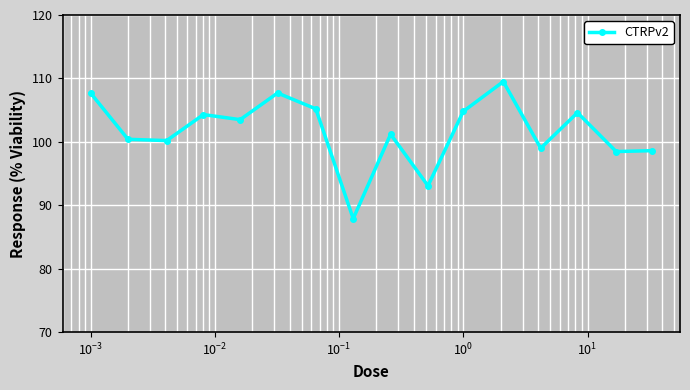

What is the value of the 4th point from the left?

104.3